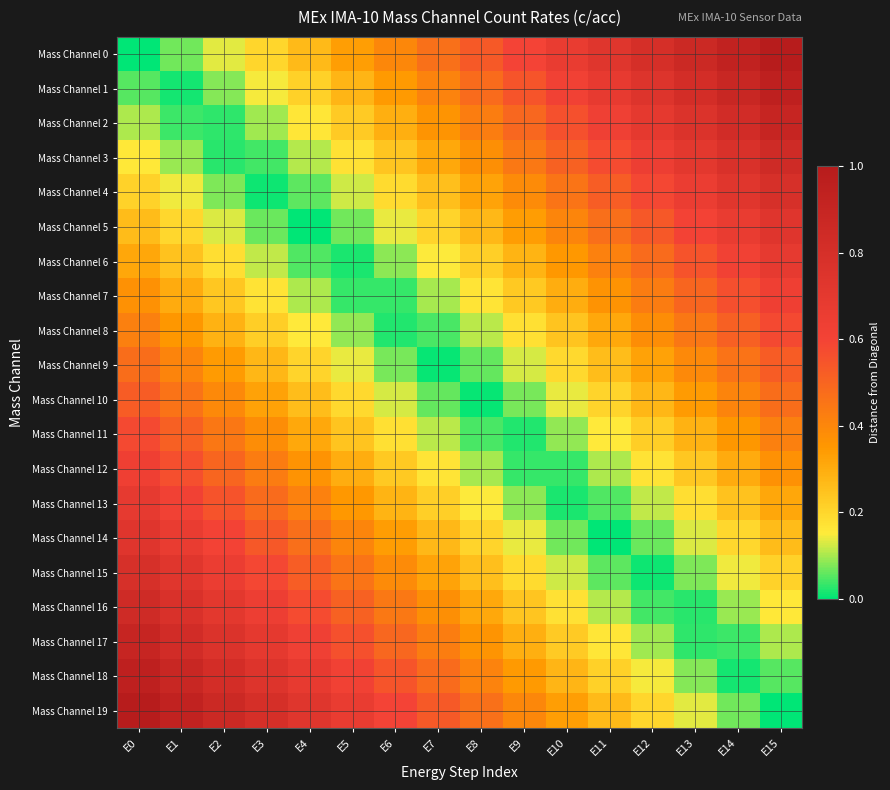

Which series has the widest spread of values?

Mass Channel 0